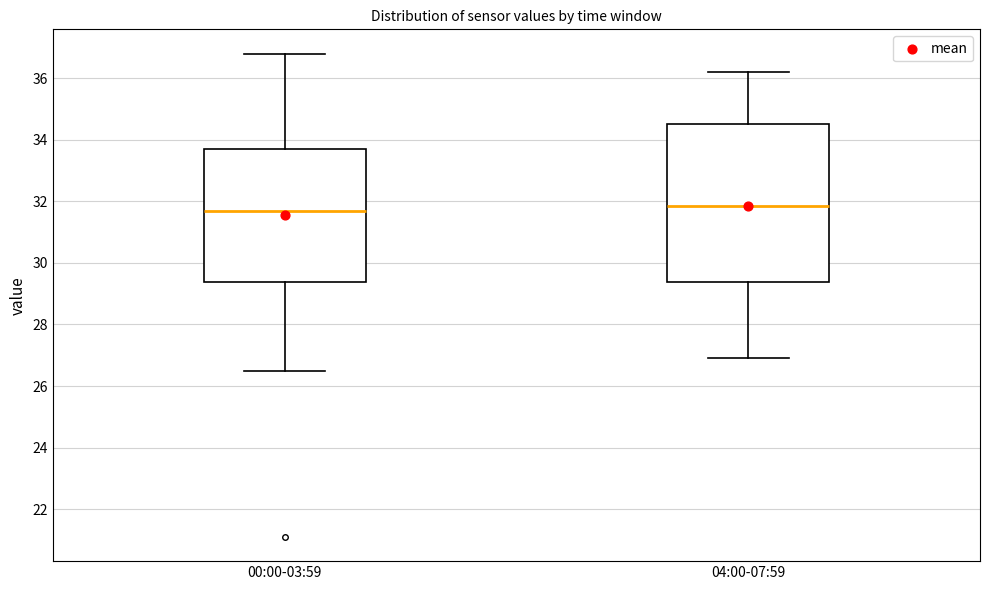

Reading left to right, read every box against the y-axis: the position of its median line, the range the box covers, and the ends of its whiskers. The values are not printed on the chart, so give them approximately, as read against the axis.

00:00-03:59: median 31.8, box 29.4 to 33.8, whiskers 26.6 to 36.8
04:00-07:59: median 31.8, box 29.4 to 34.6, whiskers 27.0 to 36.2